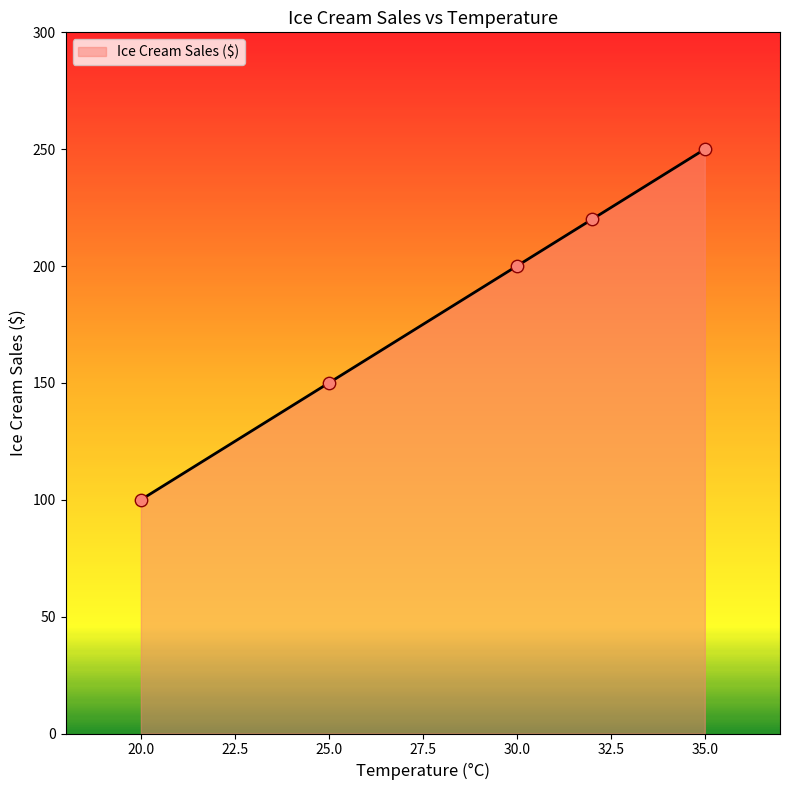

What is the smallest value displayed?

100